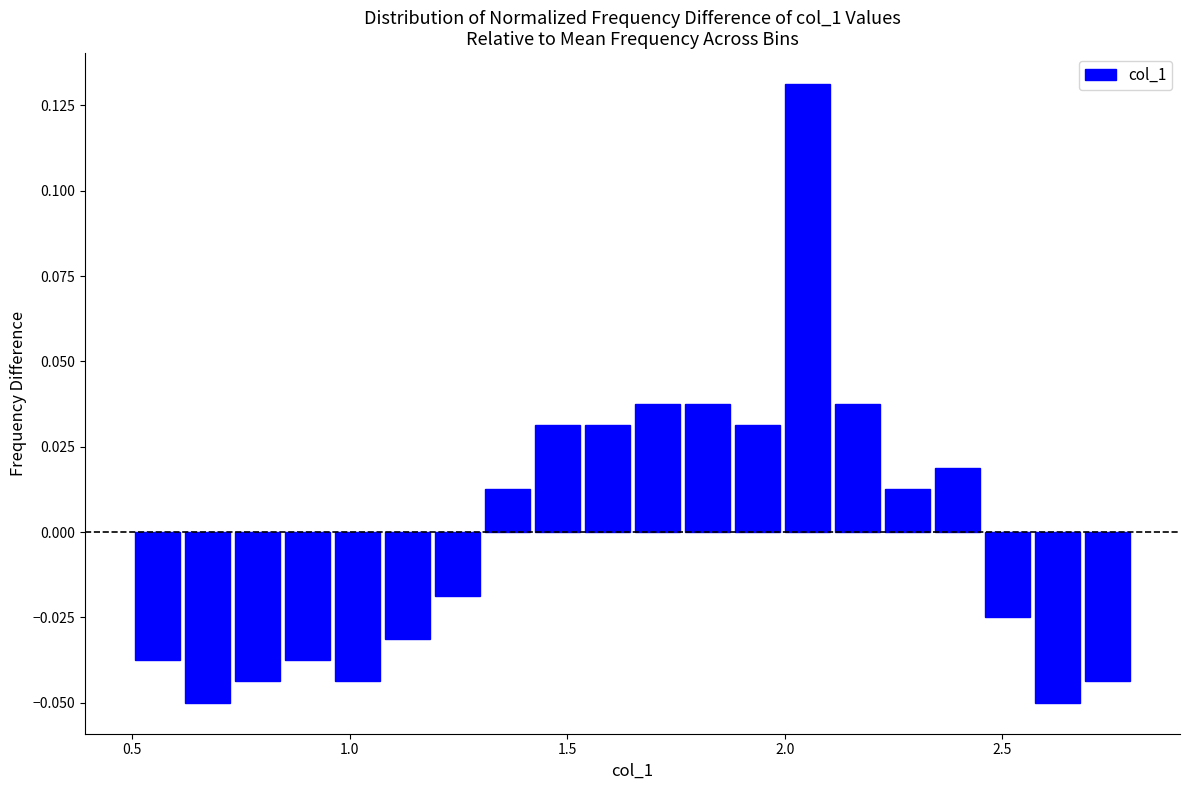

Read against the x-axis, roughly where is the centre of the tallest bar?

2.05